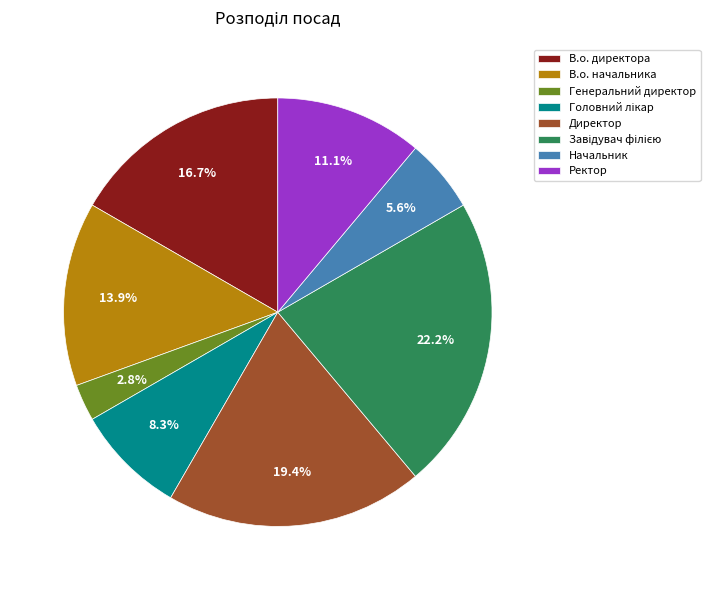

Combined, do Начальник and Директор account for over 50%?

No